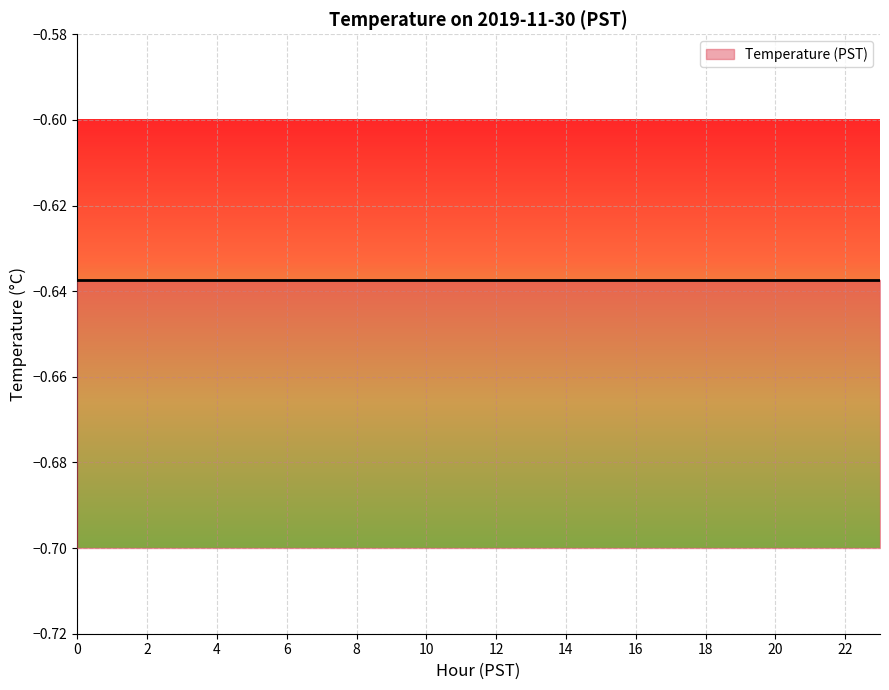

At which label is the value closest to 0?

15